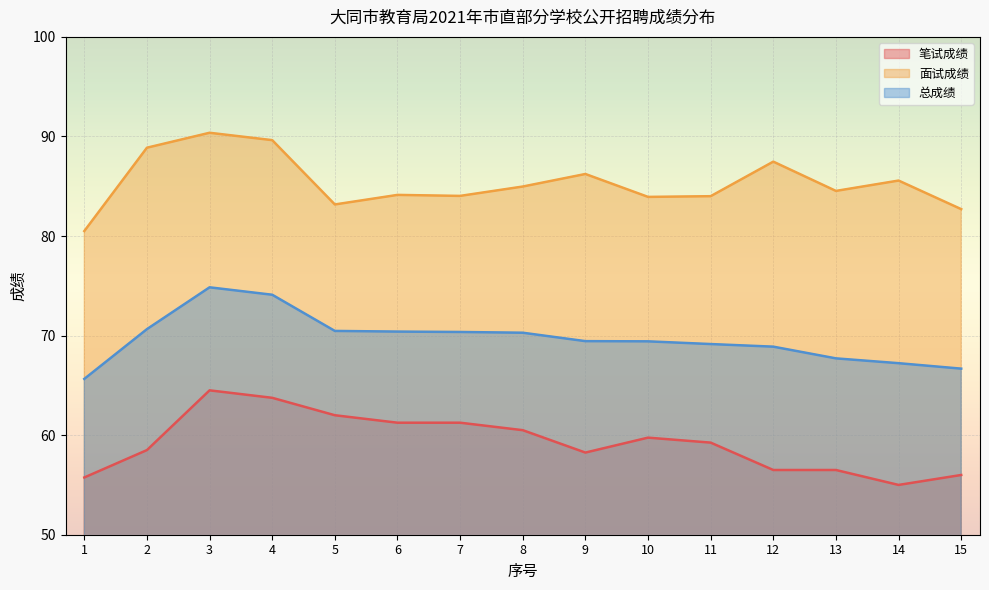

Does the chart display data point markers on the line(s)?

No